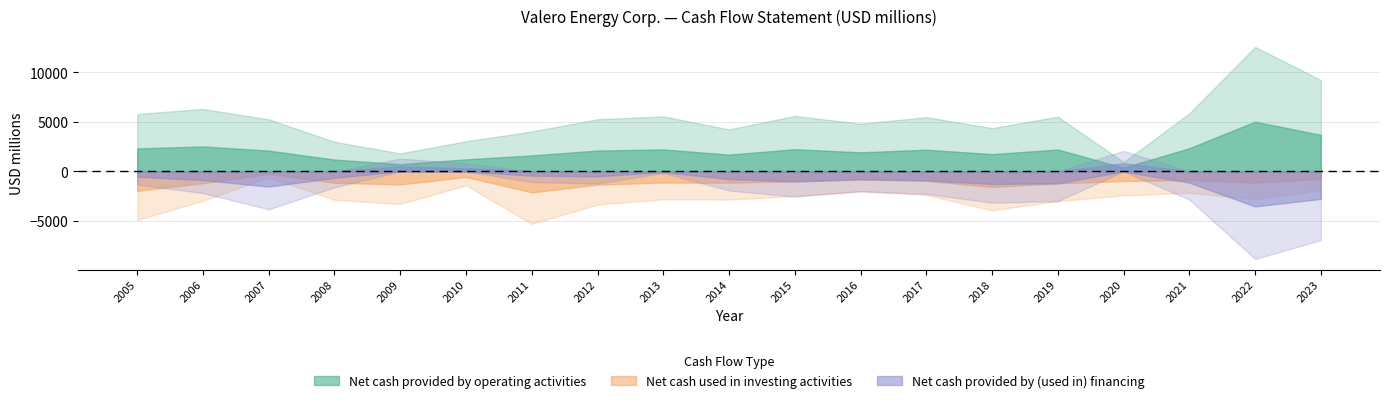

At how many categories does at least one series exceed 2446?

17